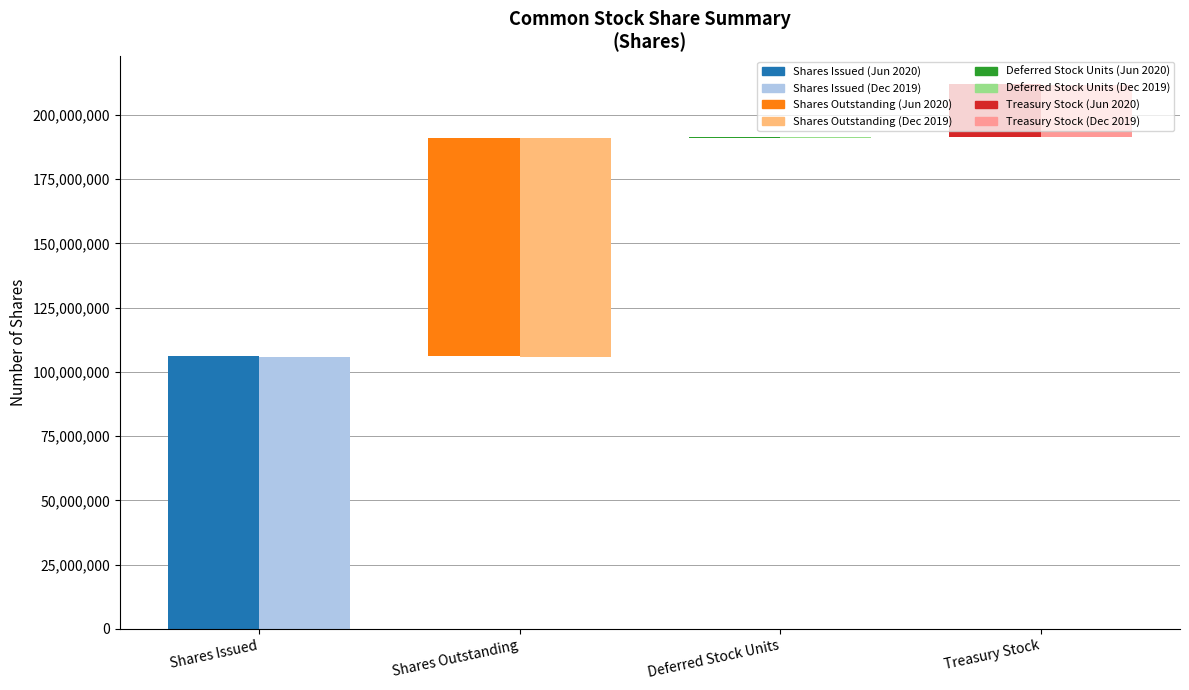

What is the label of the 1st bar from the left?

Shares Issued